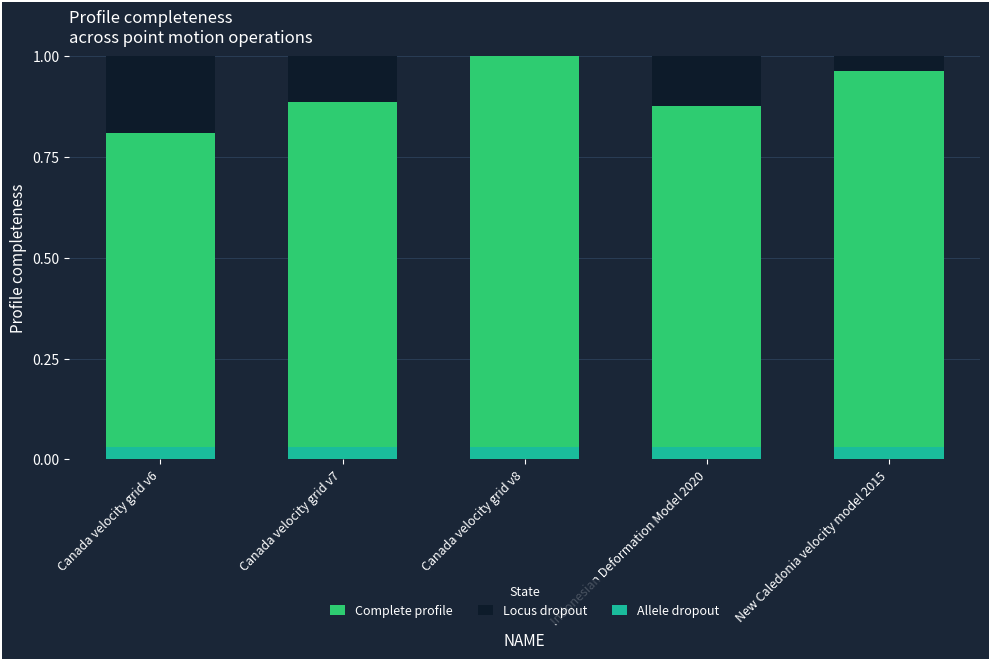

Which series has the largest total across all categories?

Complete profile